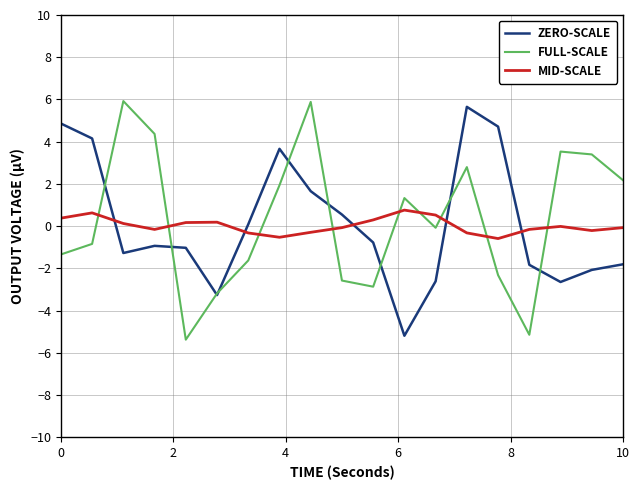

True or false: ZERO-SCALE has more than 2 points higher than both neighbors.

True